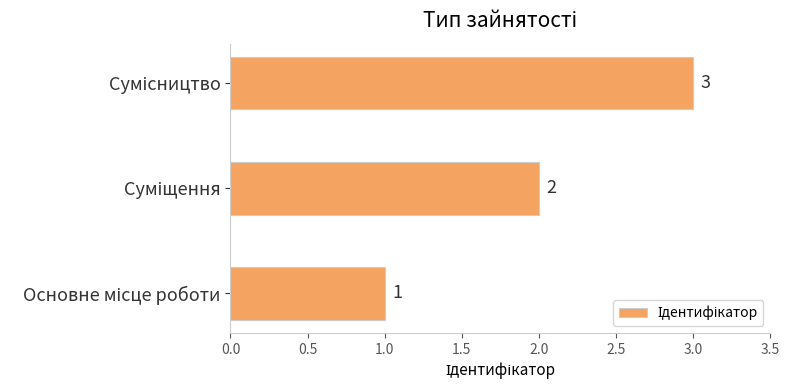

What is the maximum value shown in the chart?

3